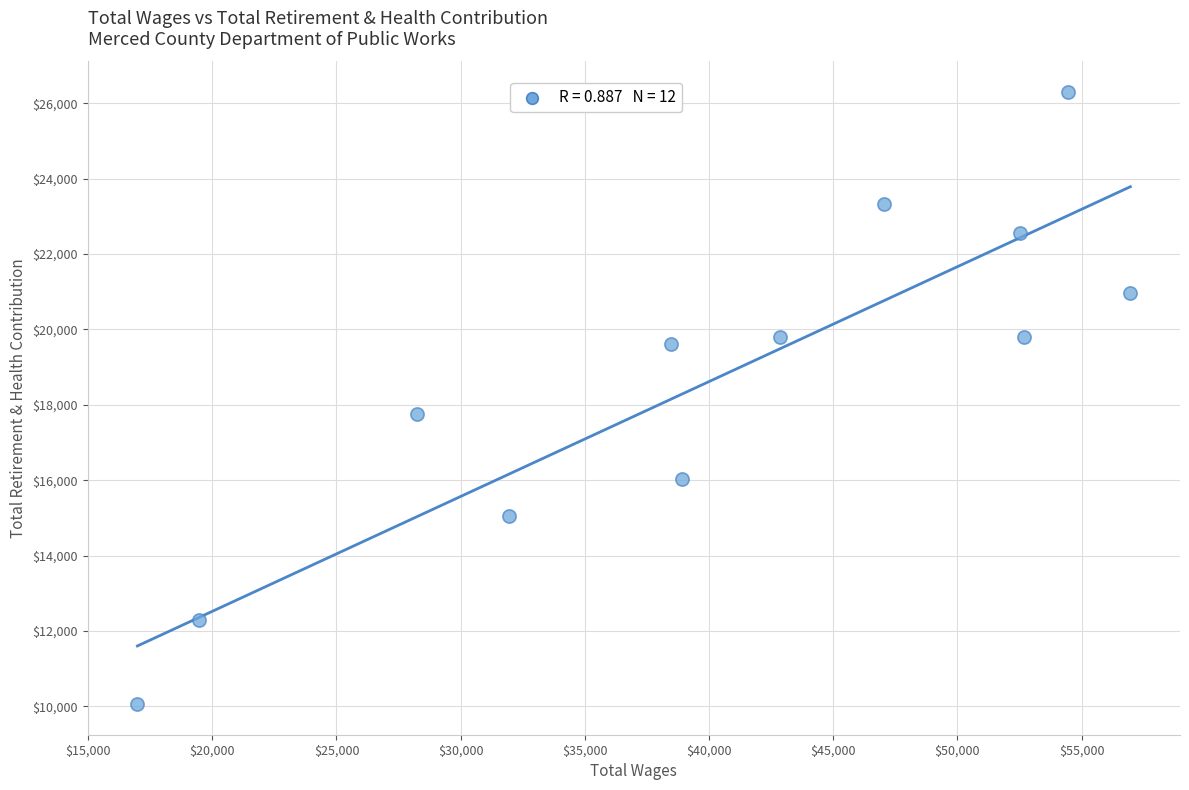

What is the average X value?

40043